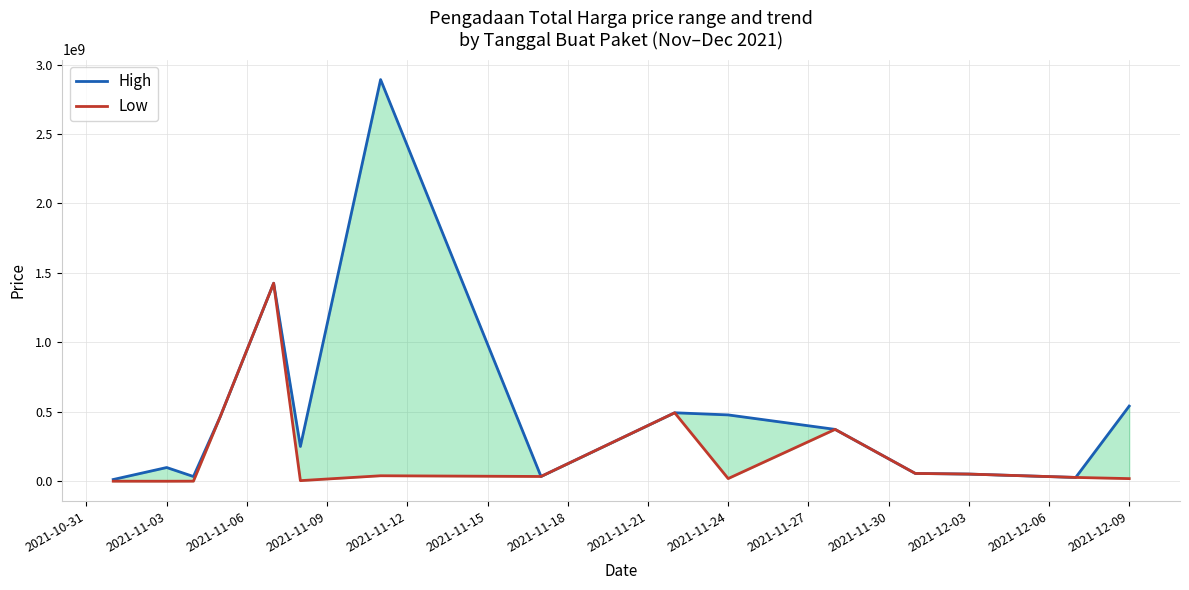

What are all the series names shown in the legend?

High, Low